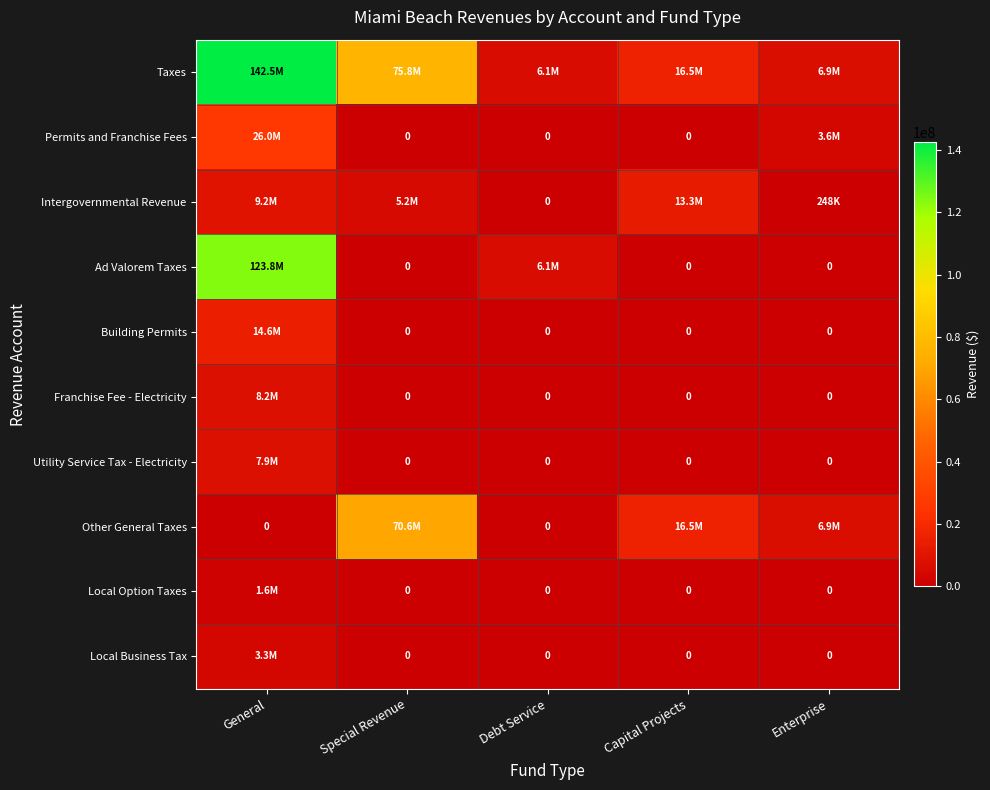

The value of Utility Service Tax - Electricity at Debt Service is 0. True or false?

True